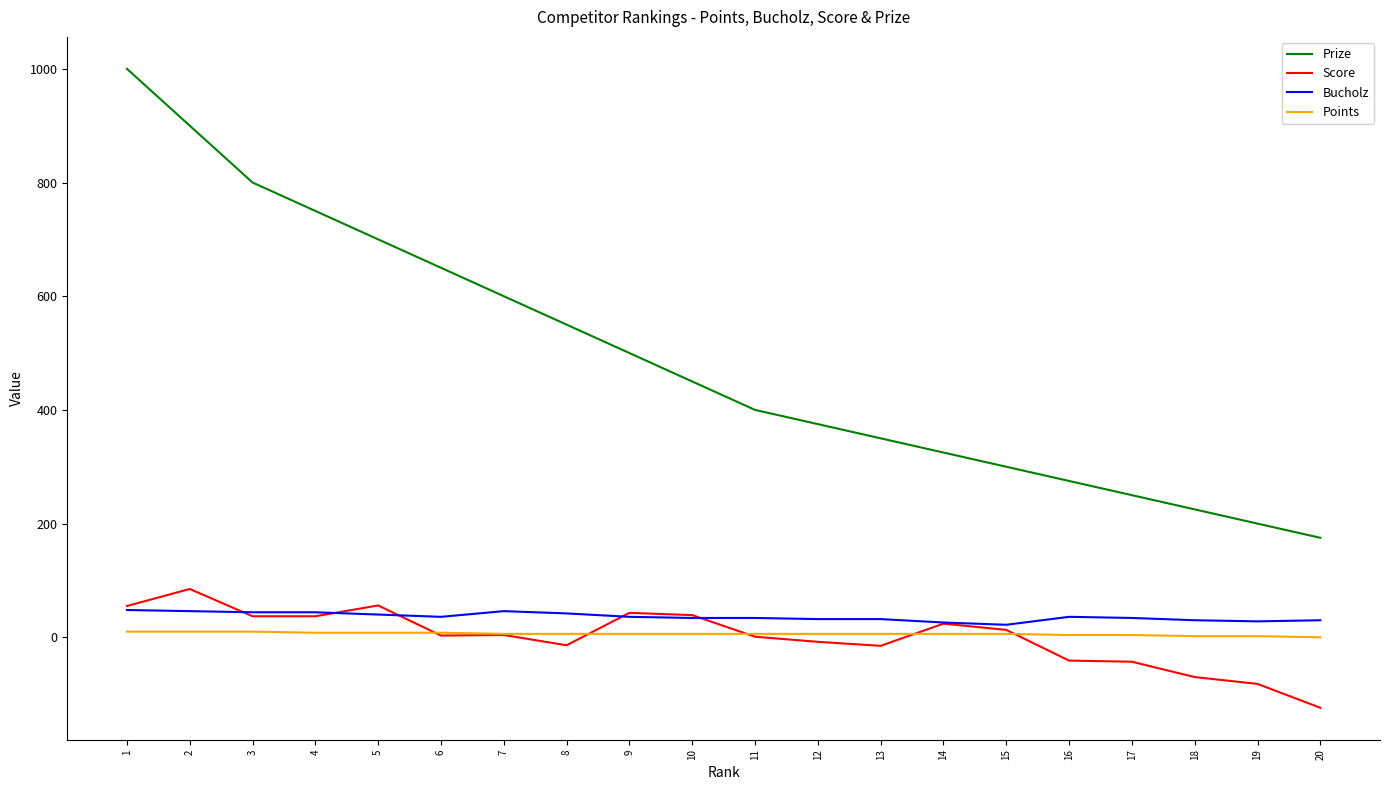

Which series has the largest range (max minus min)?

Prize